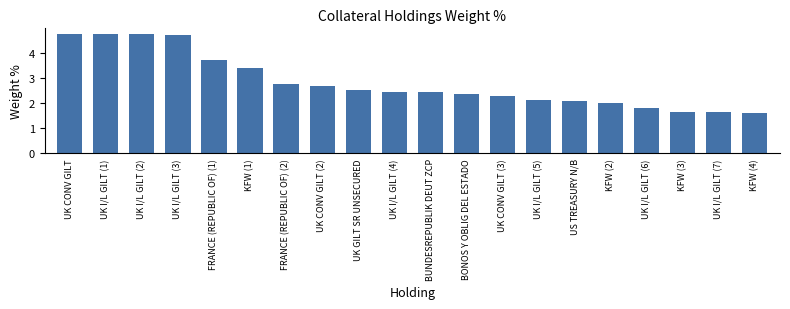

How many categories are shown in the chart?

20